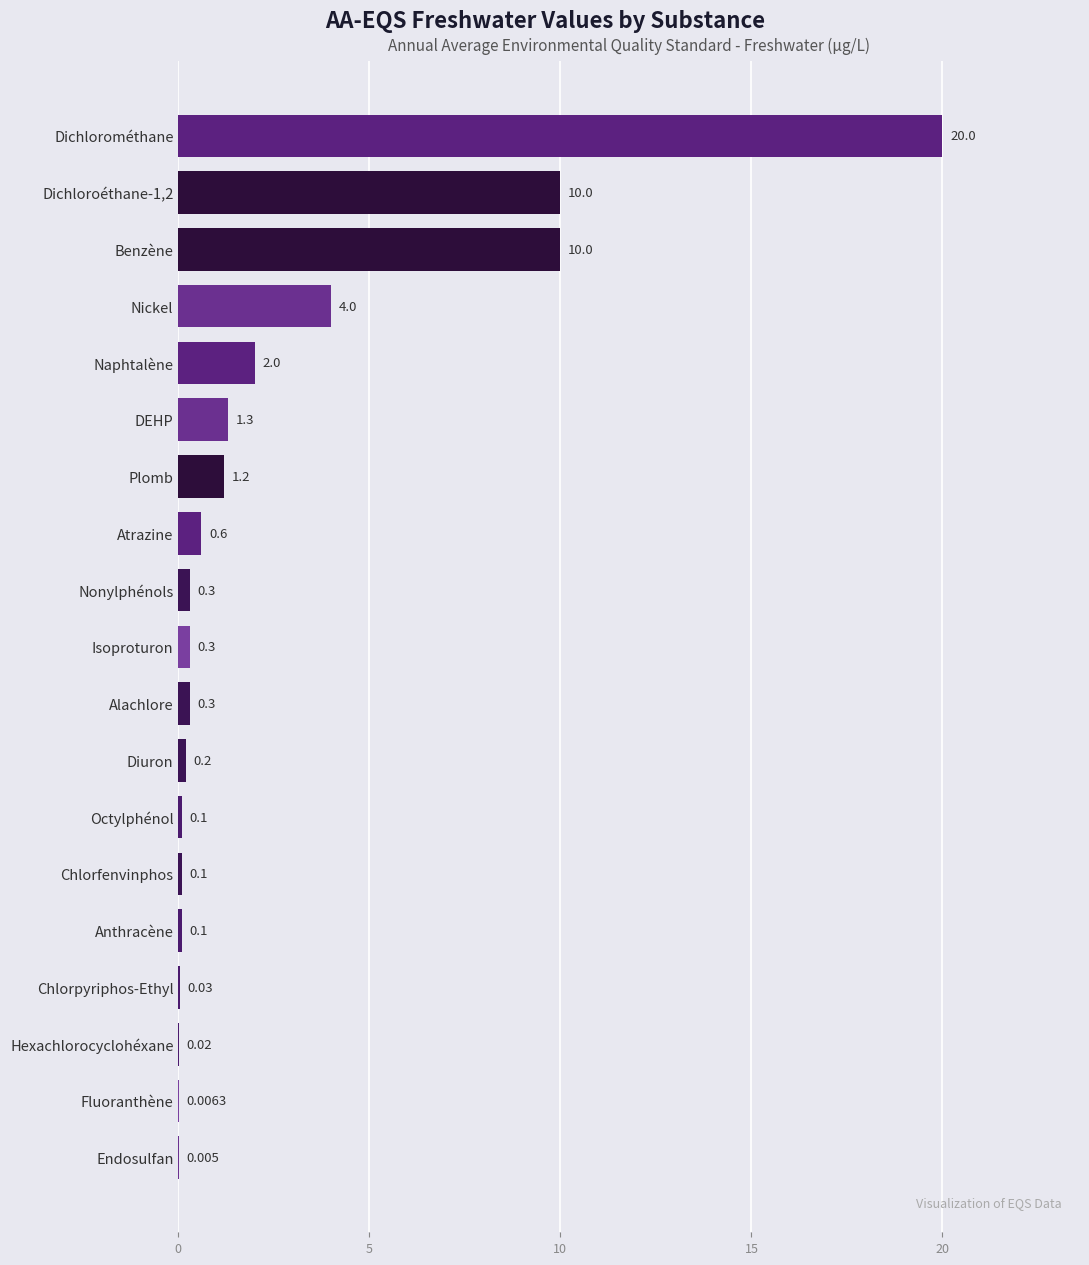

Between Isoproturon and Nickel, which is larger?

Nickel